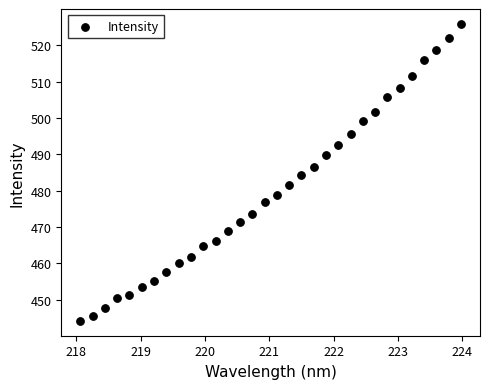

What is the range of Y values (max minus min)?

81.7